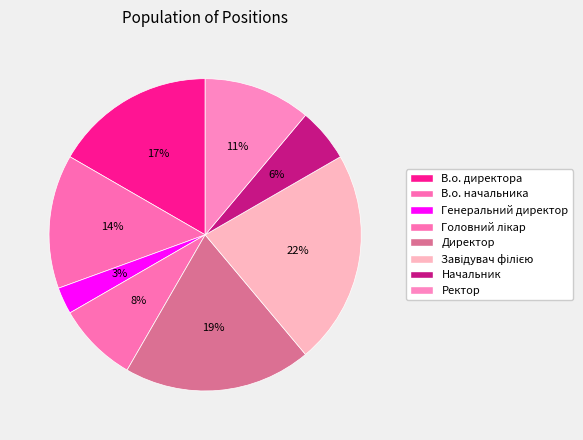

Which category has the biggest portion of the pie?

Завідувач філією